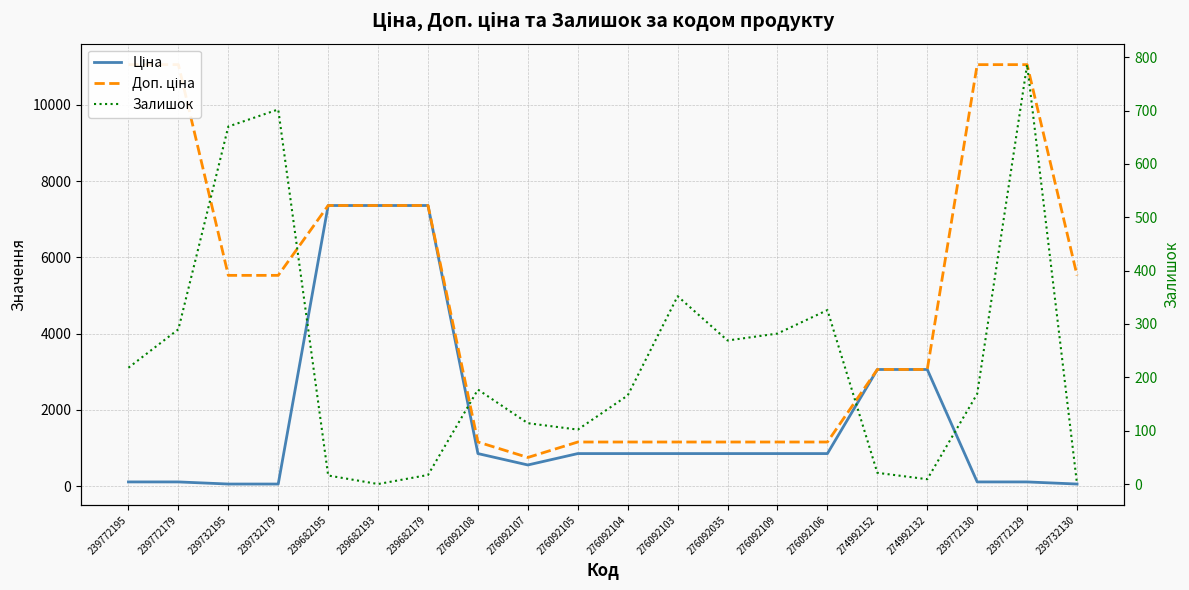

At which category does the chart reach its minimum across all series?

239682193